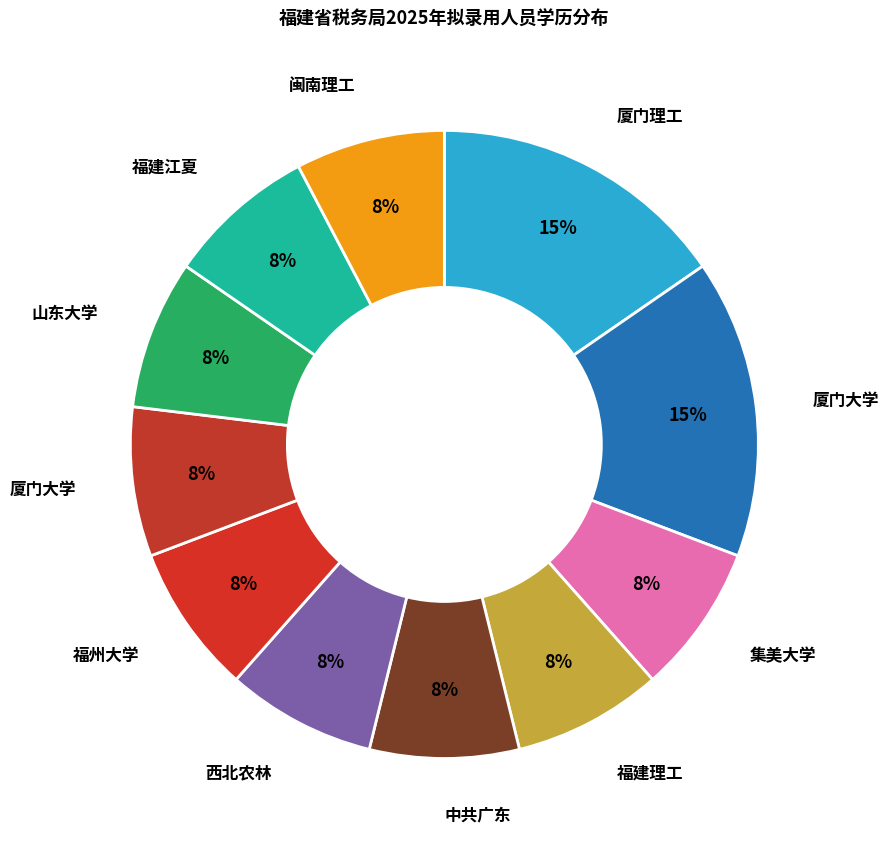

How many segments does this pie chart have?

11